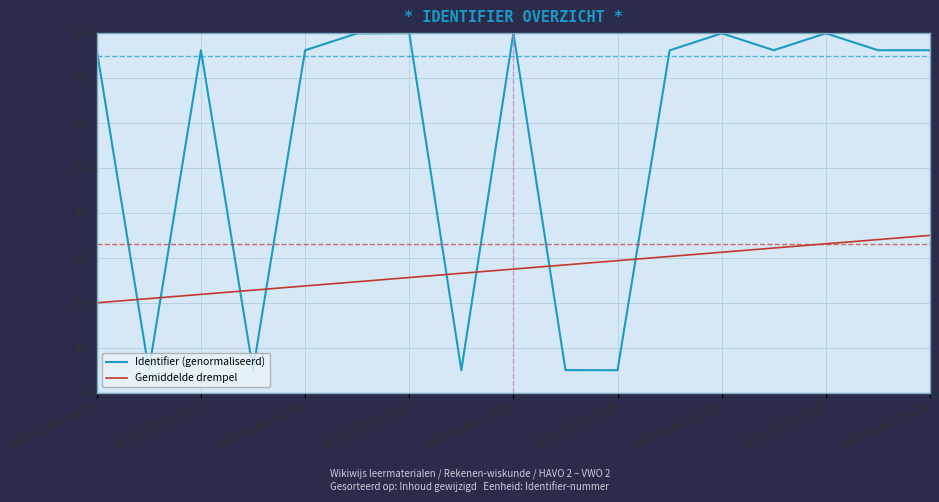

Which series has the largest range (max minus min)?

Identifier (genormaliseerd)